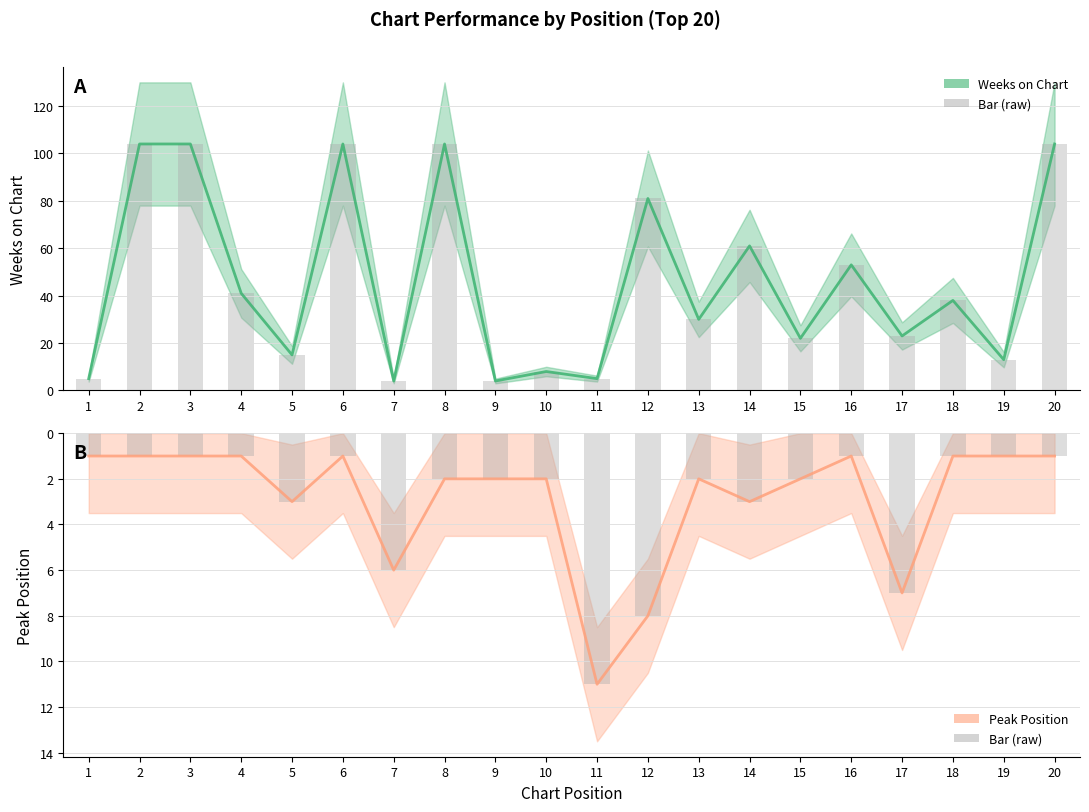

Rank the series by their maximum value, from lowest to highest.

Peak Position, Weeks on Chart